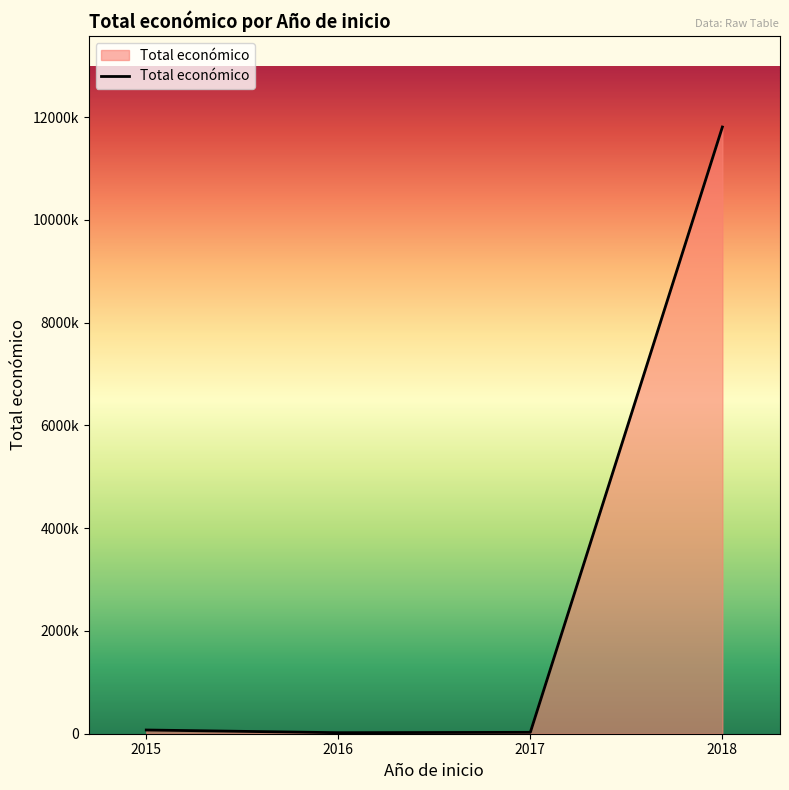

Reading left to right, extract all data points from this chart.

72249	19950	26995	11807050